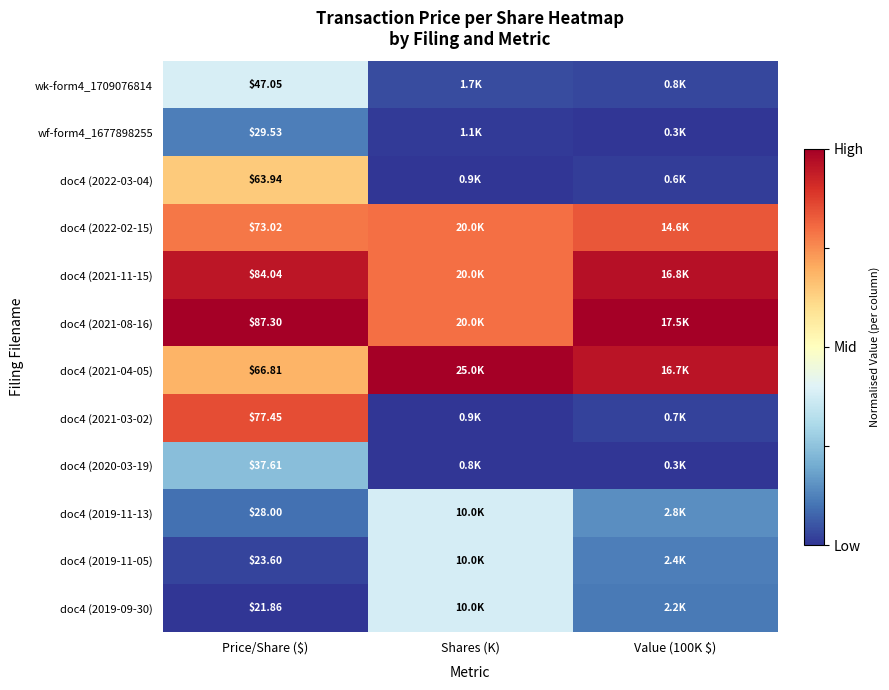

List the series in order of their peak value, highest first.

doc4 (2021-08-16), doc4 (2021-04-05), doc4 (2021-11-15), doc4 (2021-03-02), doc4 (2022-02-15), doc4 (2022-03-04), wk-form4_1709076814, doc4 (2019-11-13), doc4 (2019-11-05), doc4 (2019-09-30), doc4 (2020-03-19), wf-form4_1677898255